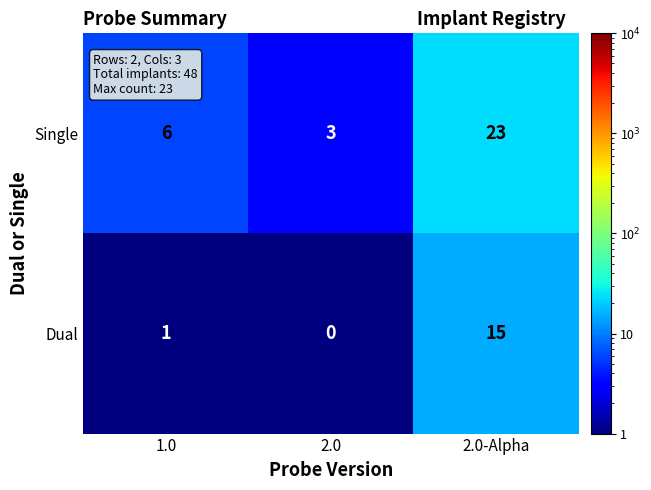

What is the sum of all Dual values?

16